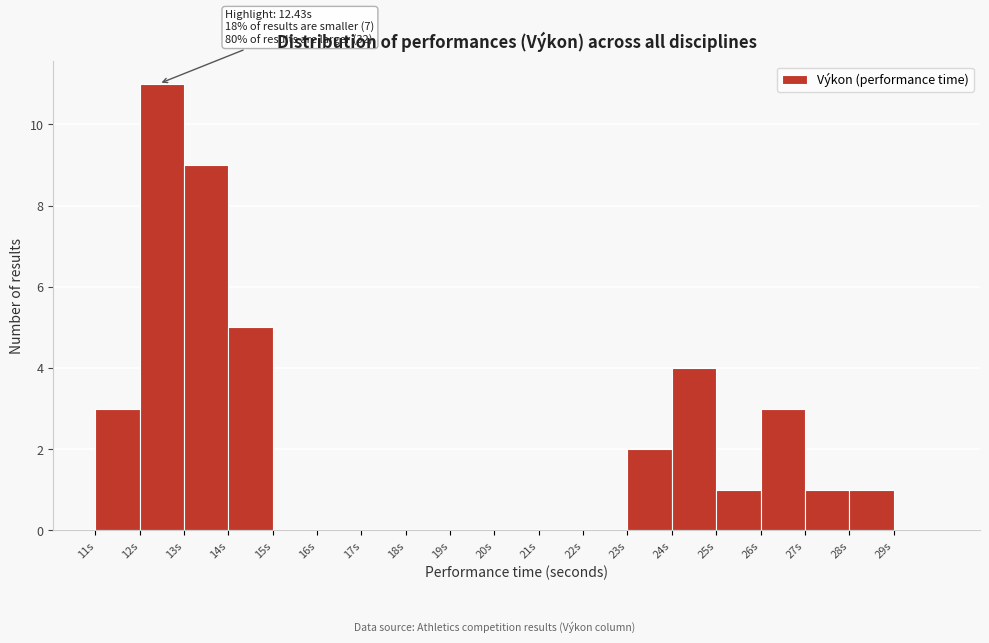

Over which range of the x-axis is the bar tallest?

12 to 13